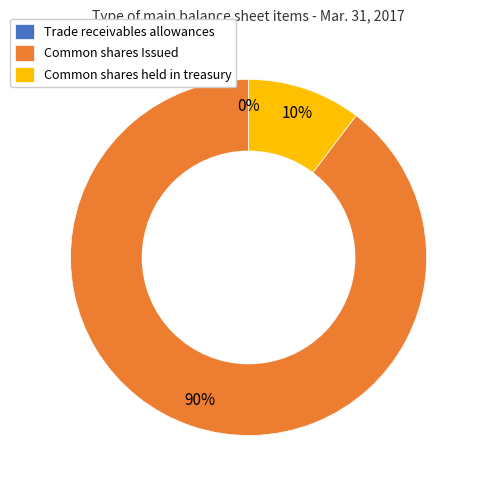

Is it true that Common shares Issued is 83% of the pie?

False